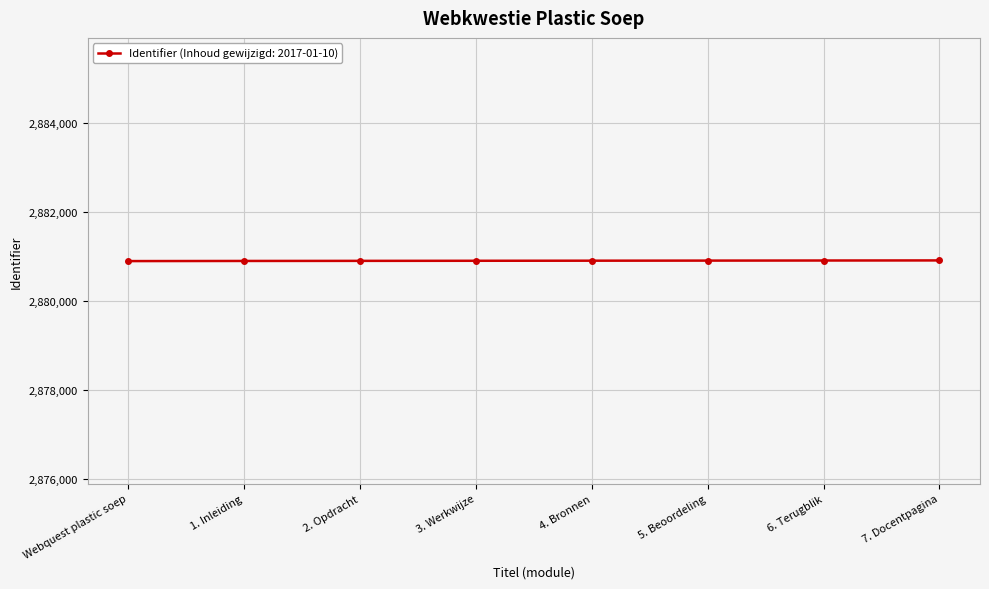

What is the smallest value displayed?

2880896